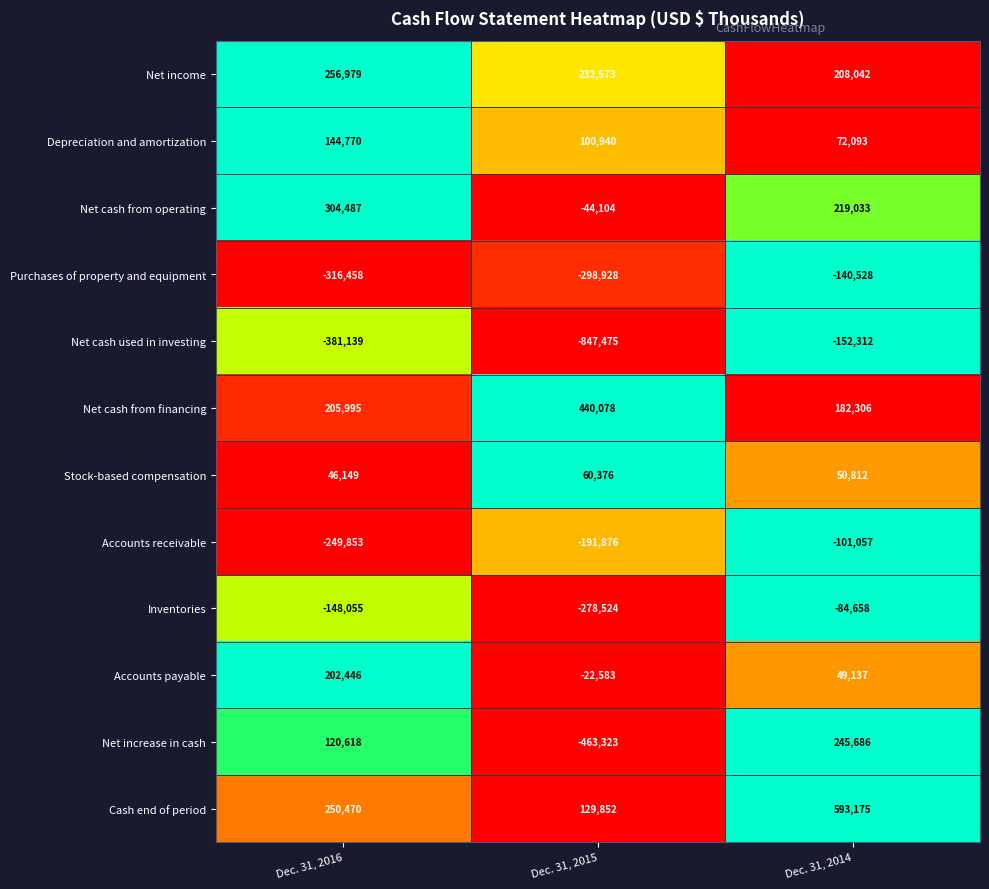

What is the sum of all Net income values?

697594